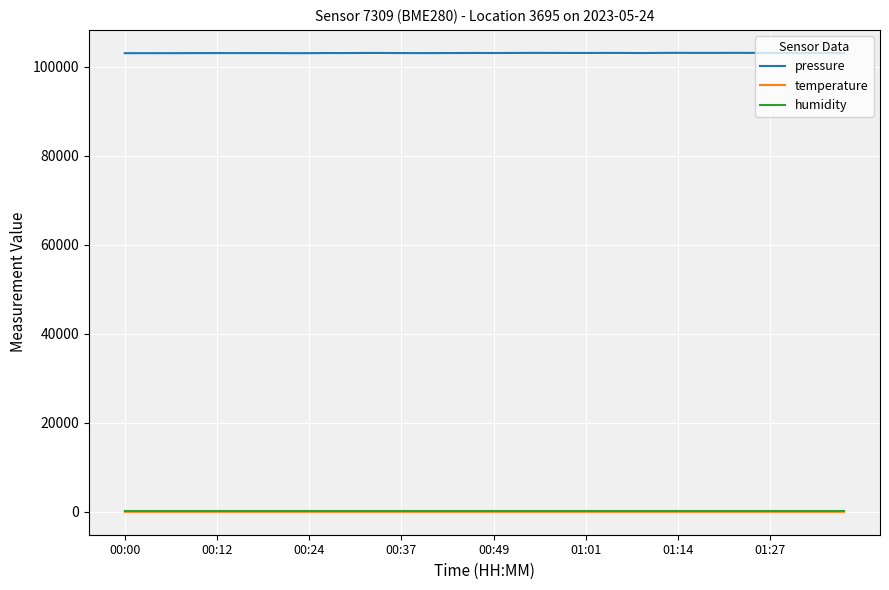

True or false: humidity and pressure intersect in this chart.

False